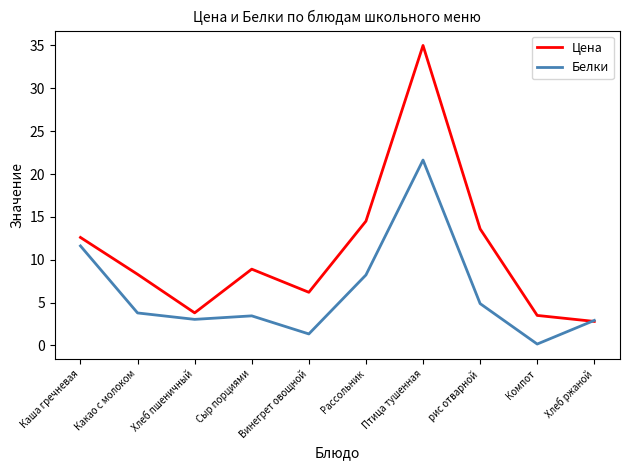

At how many categories does at least one series exceed 29?

1